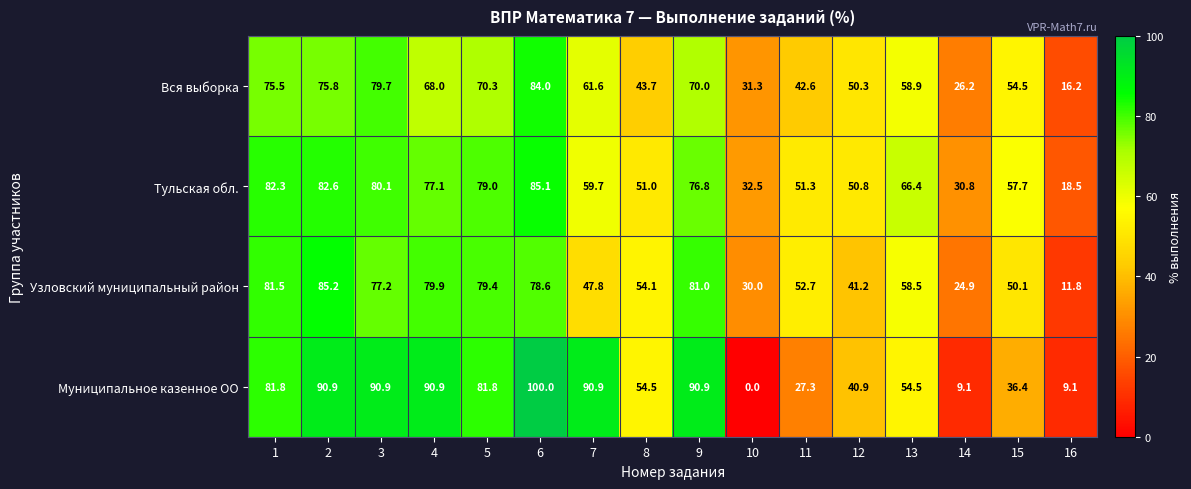

Rank the series at 6 from lowest to highest value.

Узловский муниципальный район, Вся выборка, Тульская обл., Муниципальное казенное ОО